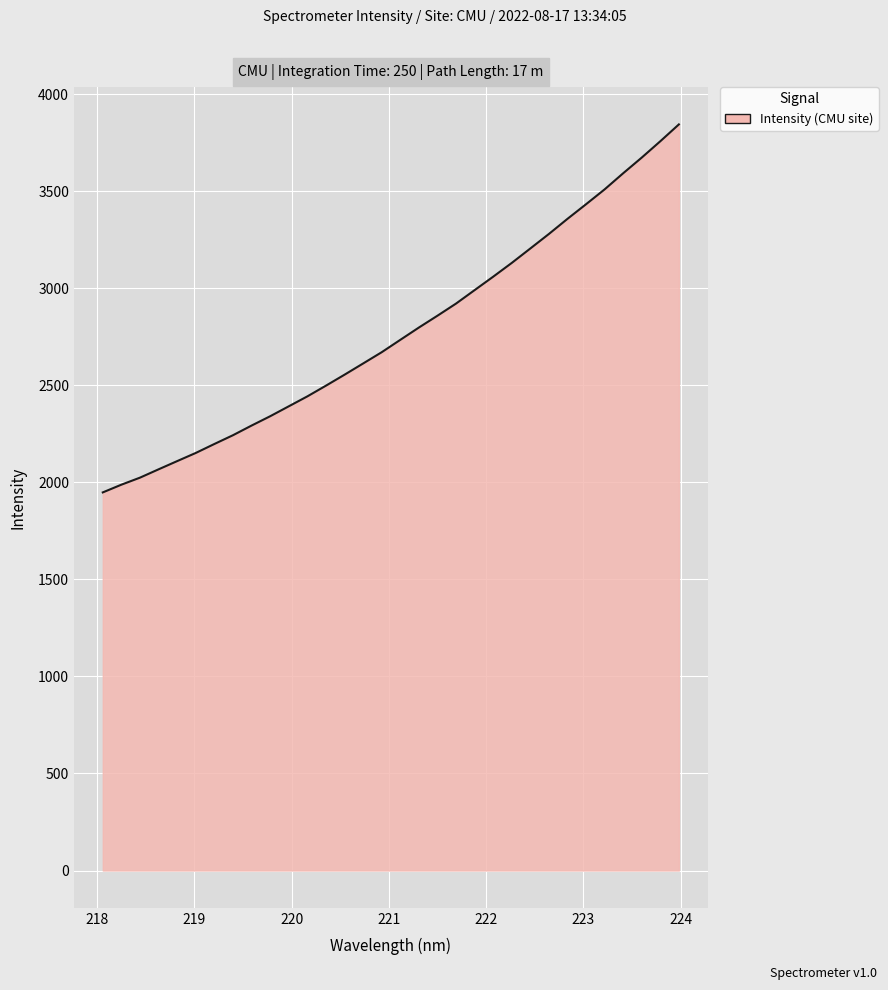

What is the difference between the maximum and minimum values?

1895.6